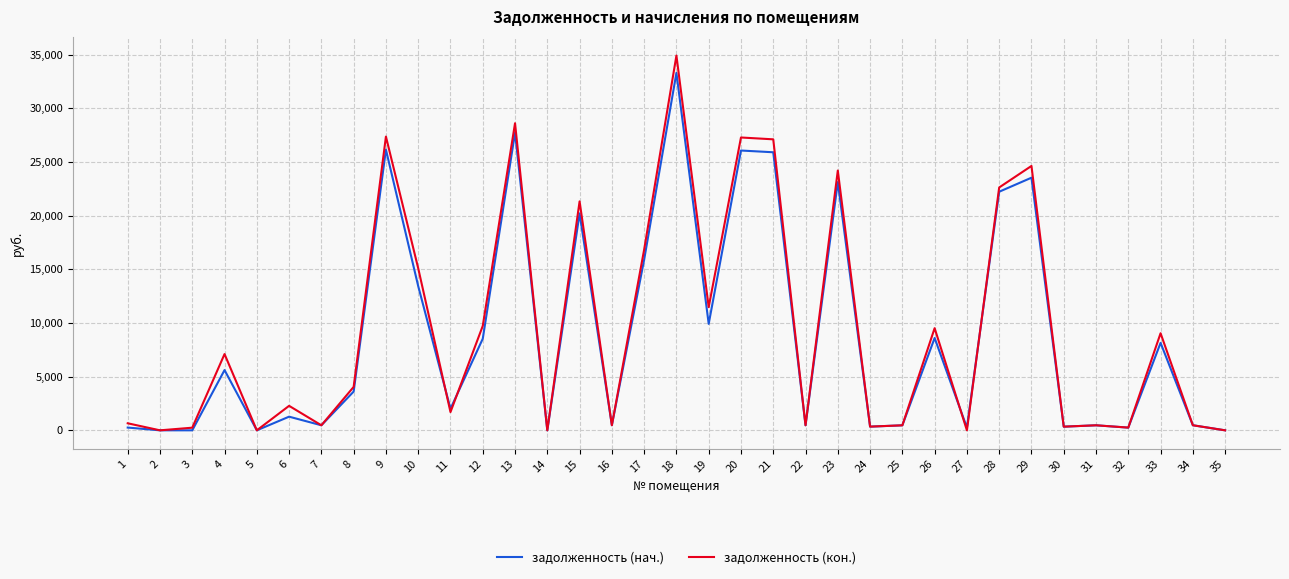

At 1, list the series in order from largest to smallest.

задолженность (кон.), задолженность (нач.)